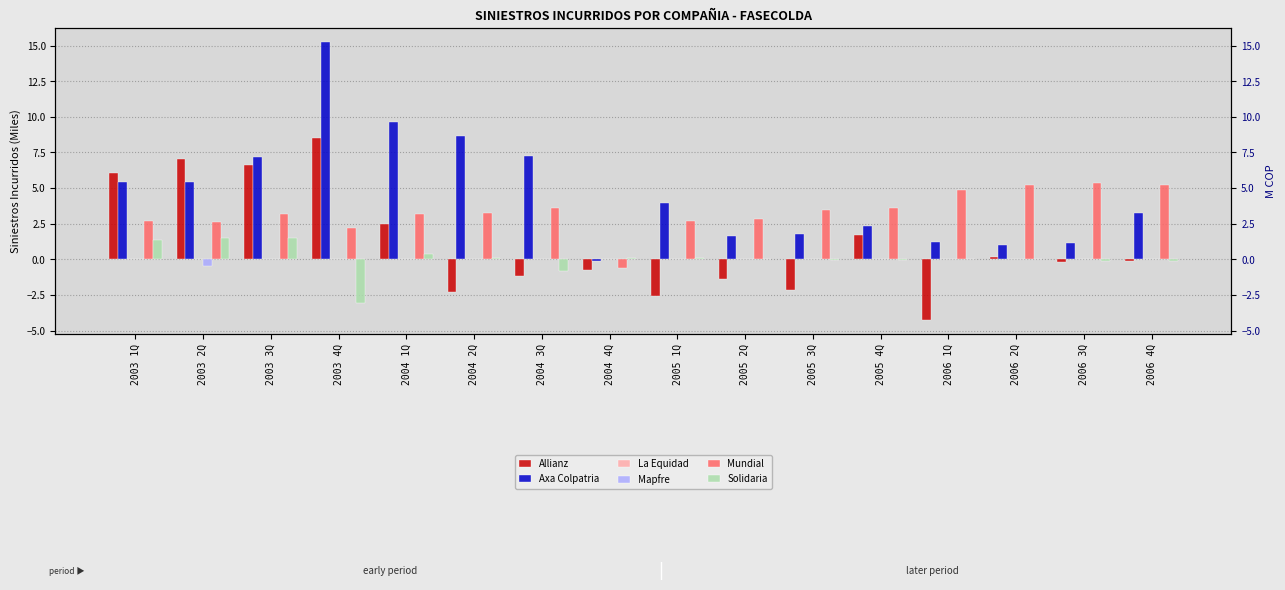

Which series changed the most between 2004 4Q and 2005 3Q?

Mundial